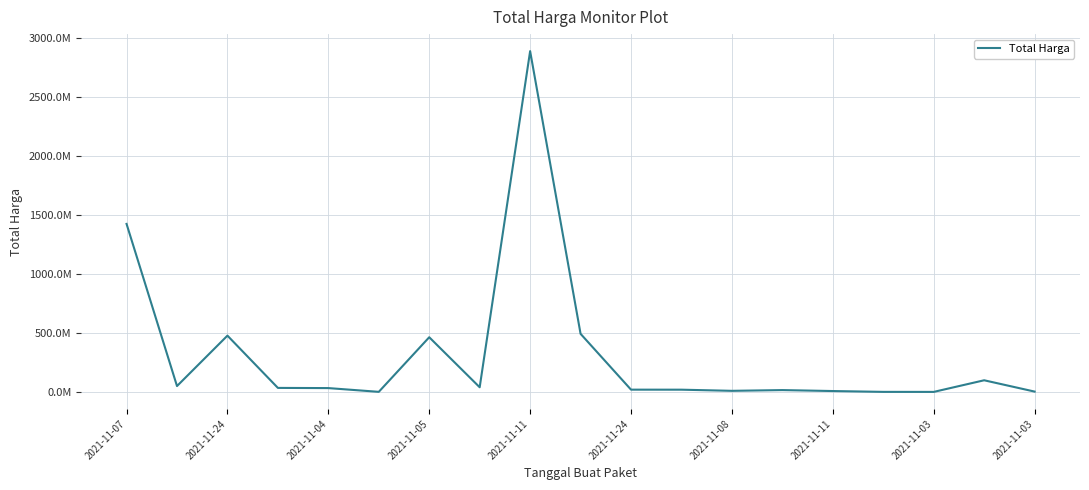

Does the chart have visible grid lines?

Yes